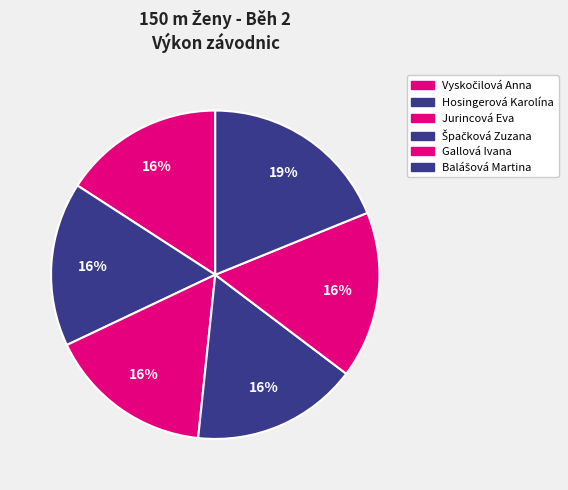

What percentage is the Vyskočilová Anna slice, to the nearest percent?

16%